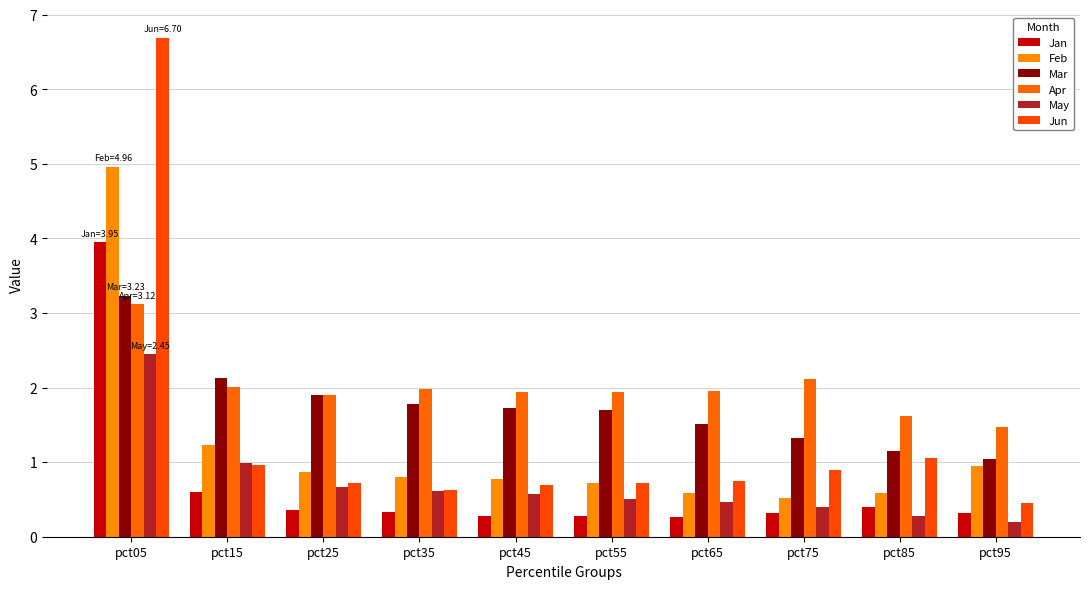

What is the total value across all series at pct45?

6.0